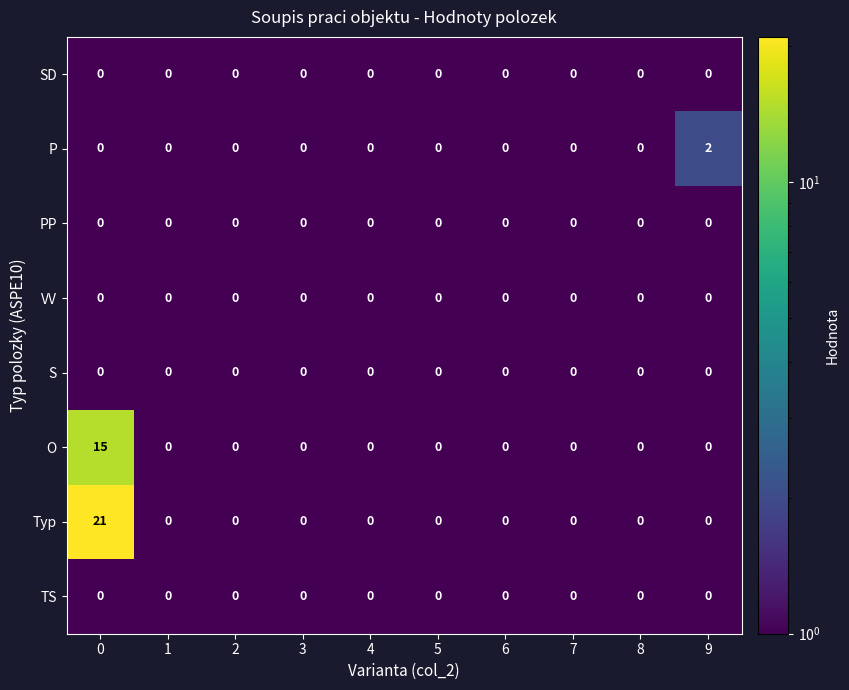

Is it true that P equals 0 at 7?

True